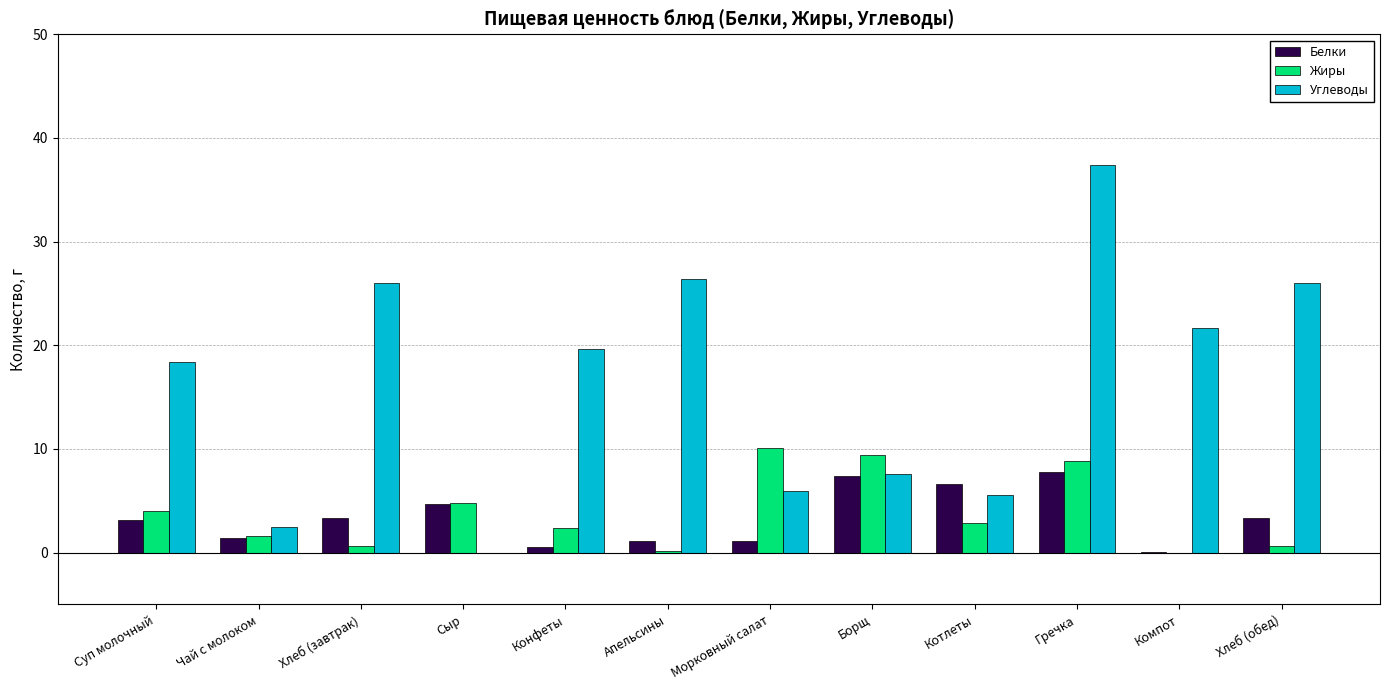

The Углеводы series shows 2.4 at Котлеты. True or false?

False